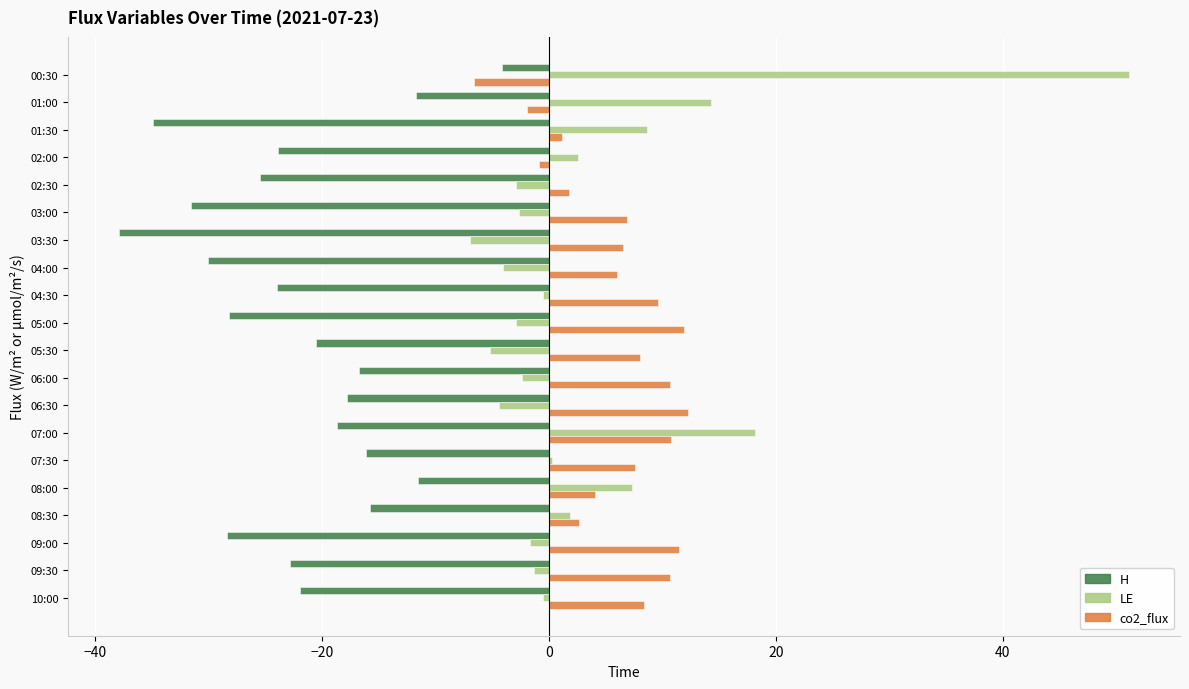

Which series has the largest range (max minus min)?

LE